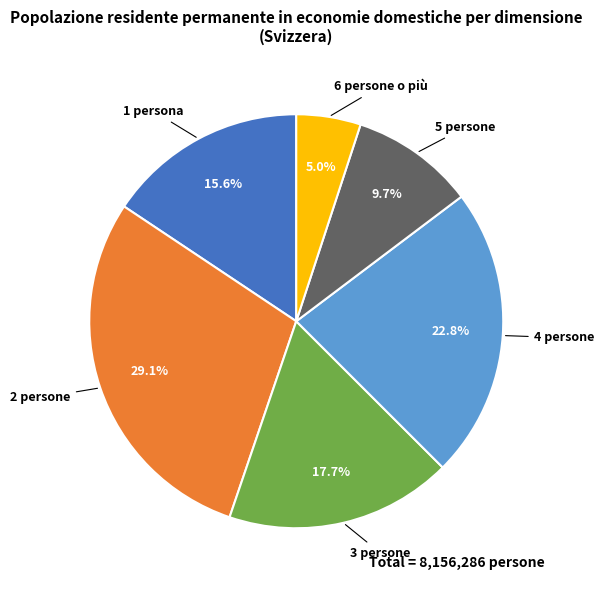

Does any single category account for the majority?

No